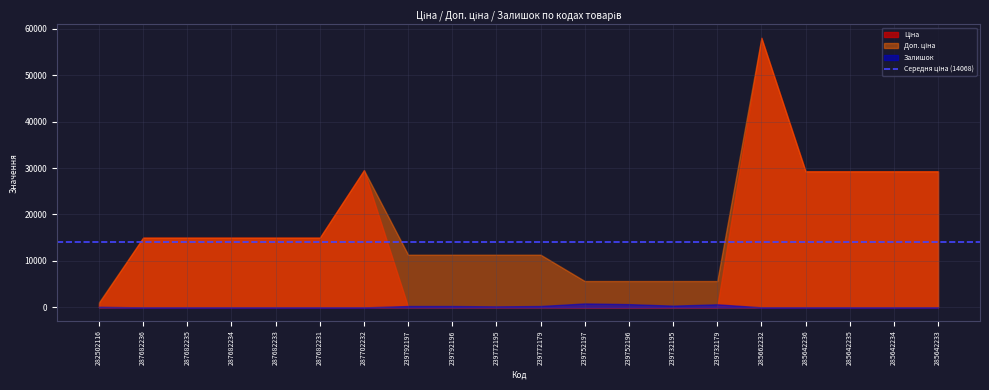

The Доп. ціна series shows 15019.2 at 287682234. True or false?

True